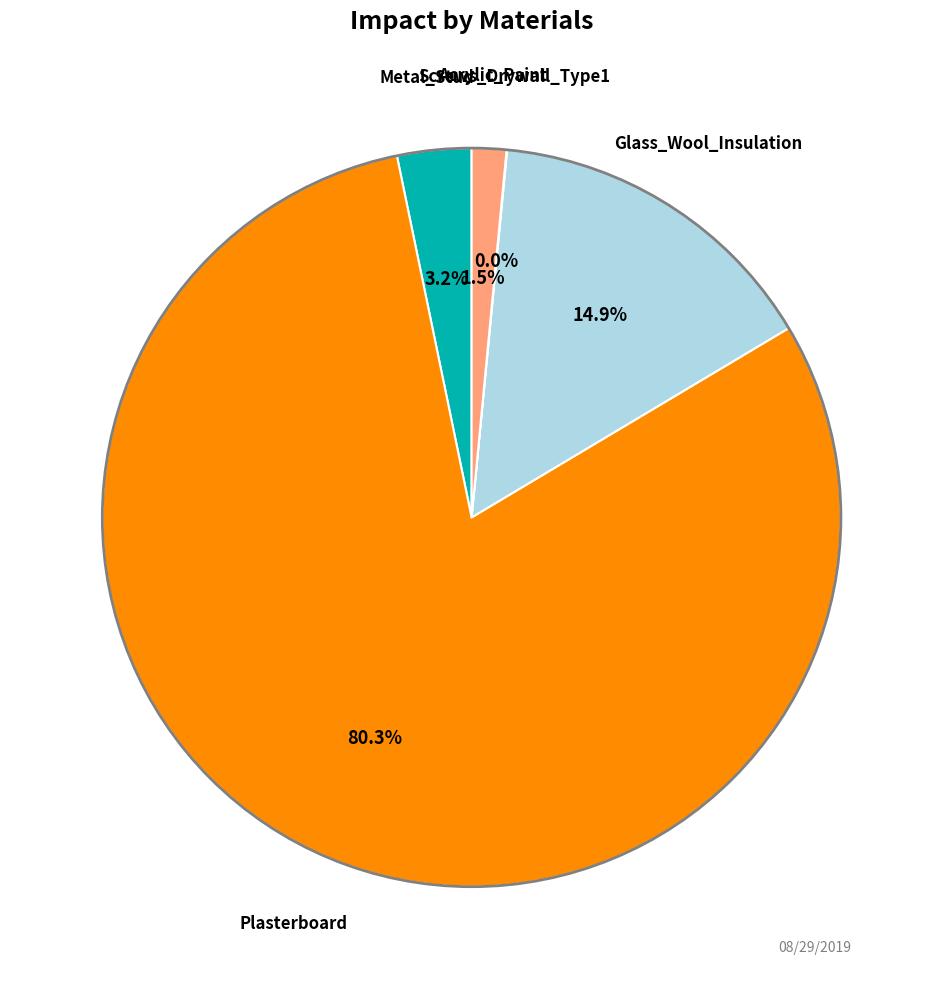

Is there any slice that represents more than half of the pie?

Yes